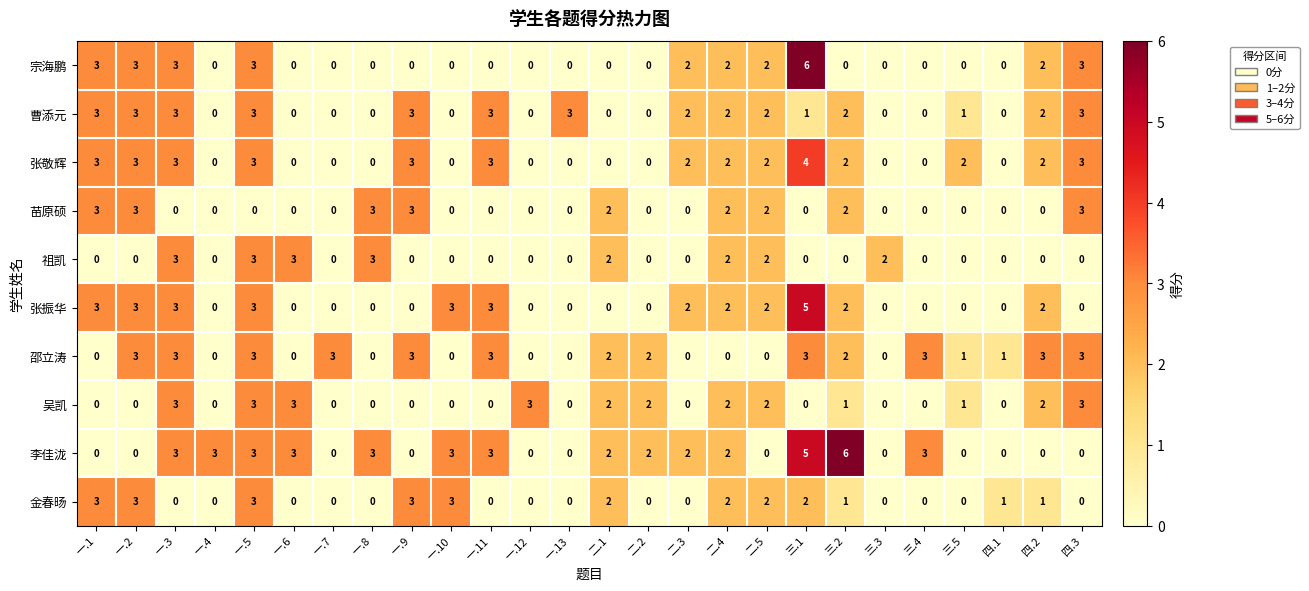

What is the spread (max minus min) of values at 三.1?

6